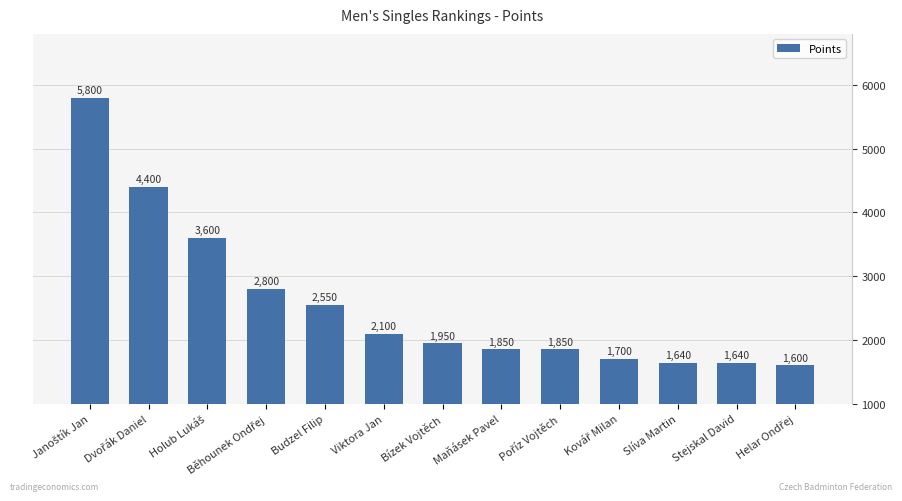

Are the bars grouped side by side (vs. stacked)?

No